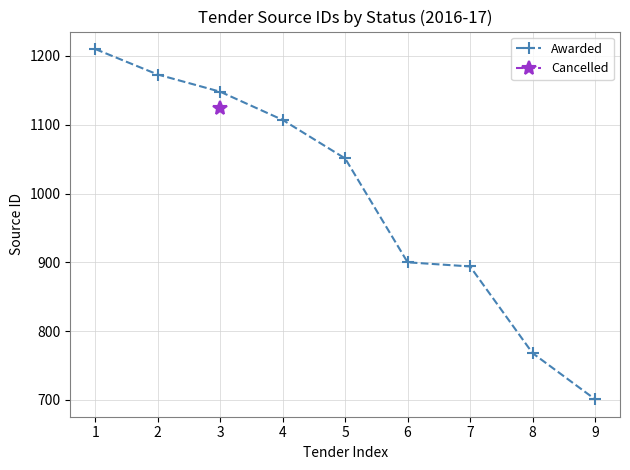

The value of Awarded at 9 is 395. True or false?

False